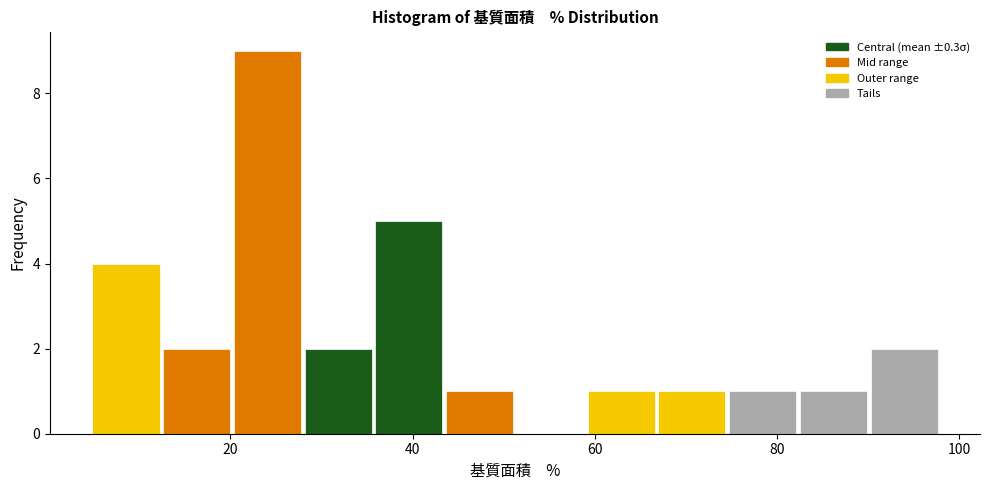

Around what value on the x-axis is the tallest bar? Give the approximate position of its centre, as read against the axis.

24